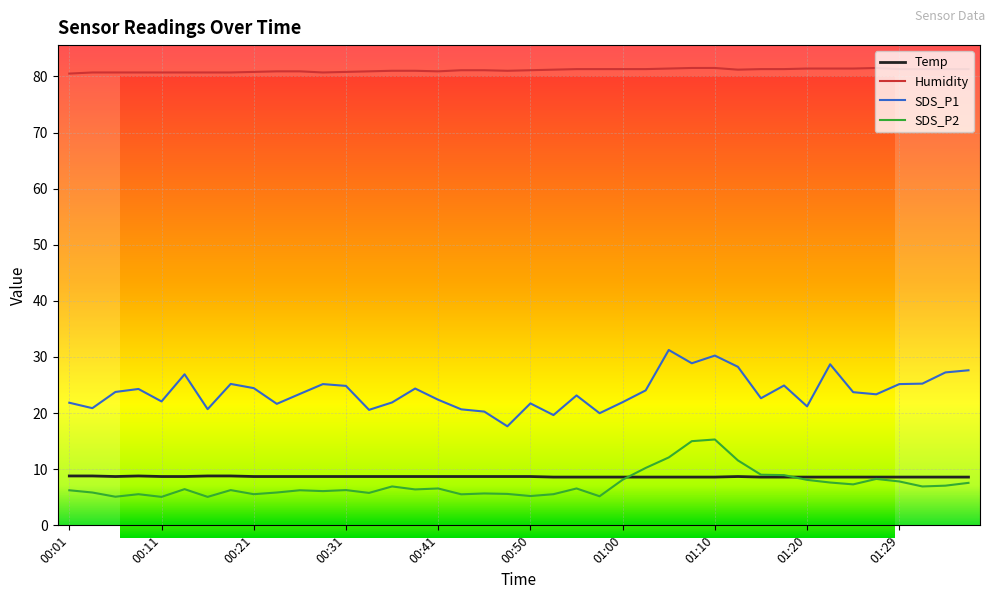

The SDS_P2 series shows 5.6 at 00:48. True or false?

True